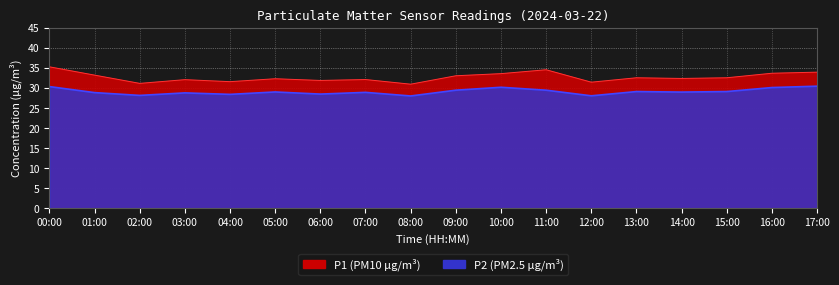

Rank the series at 16:00 from lowest to highest value.

P2, P1